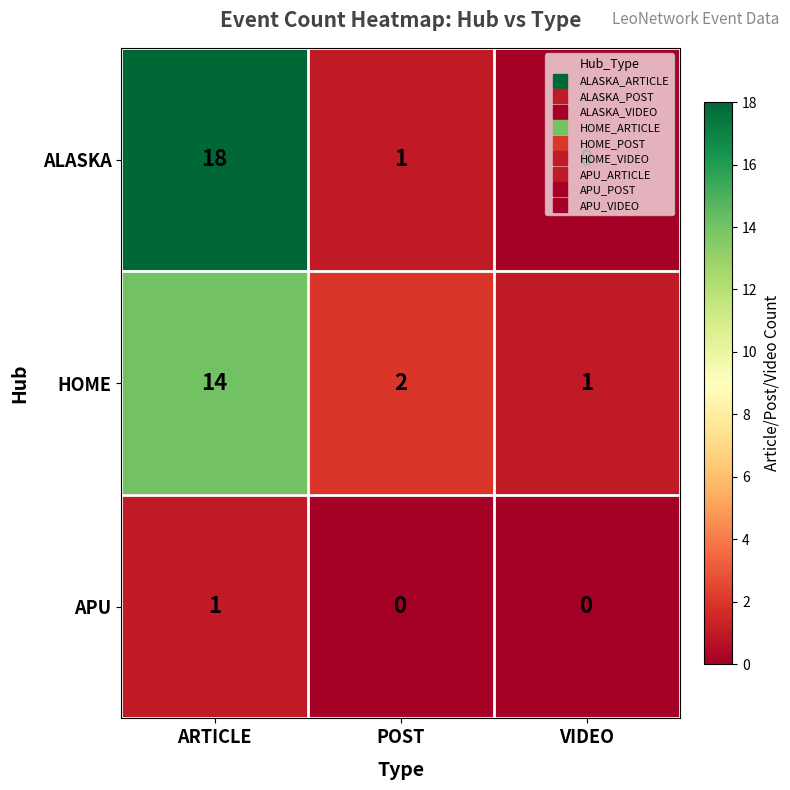

Rank the categories by ALASKA value from lowest to highest.

VIDEO, POST, ARTICLE